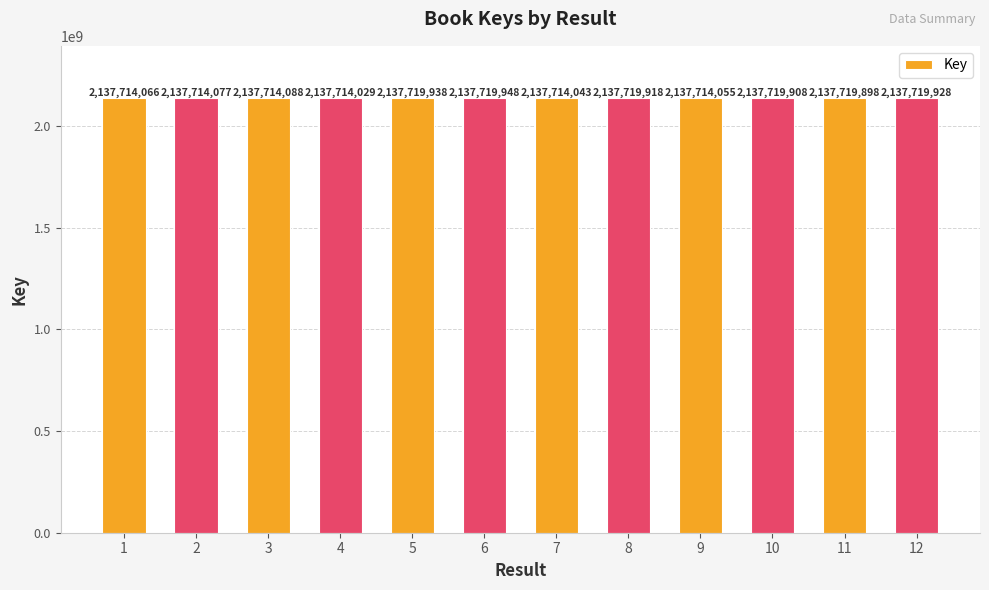

How many bars are there in total?

12